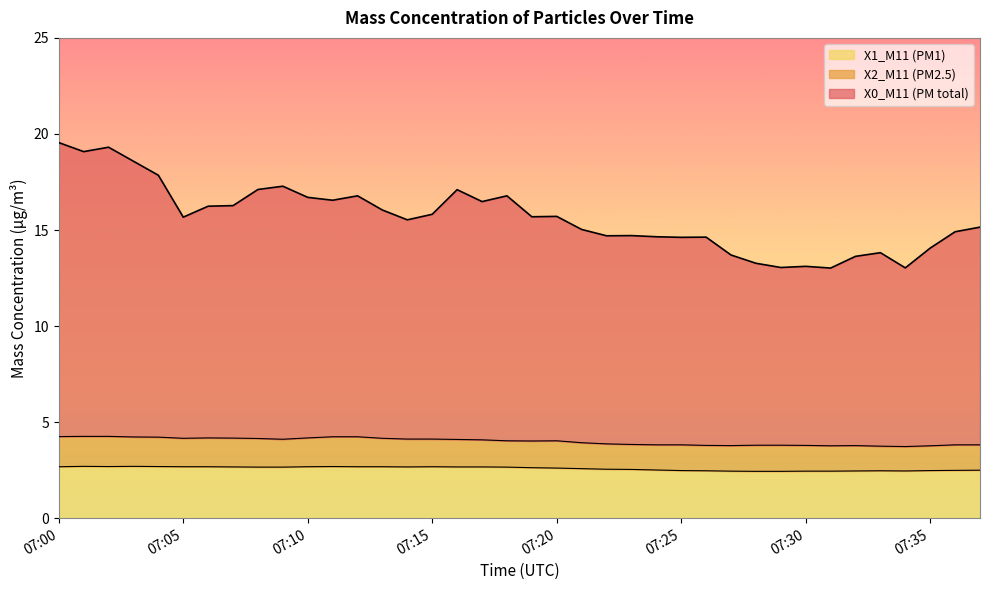

How many lines are shown in the chart?

3